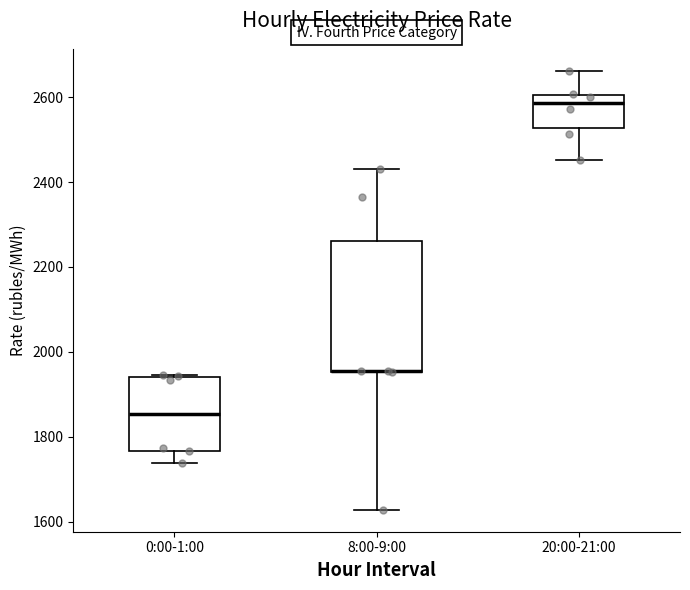

Where does the upper whisker of the box for 8:00-9:00 end on the y-axis? The values are not printed on the chart, so give them approximately, as read against the axis.

2440